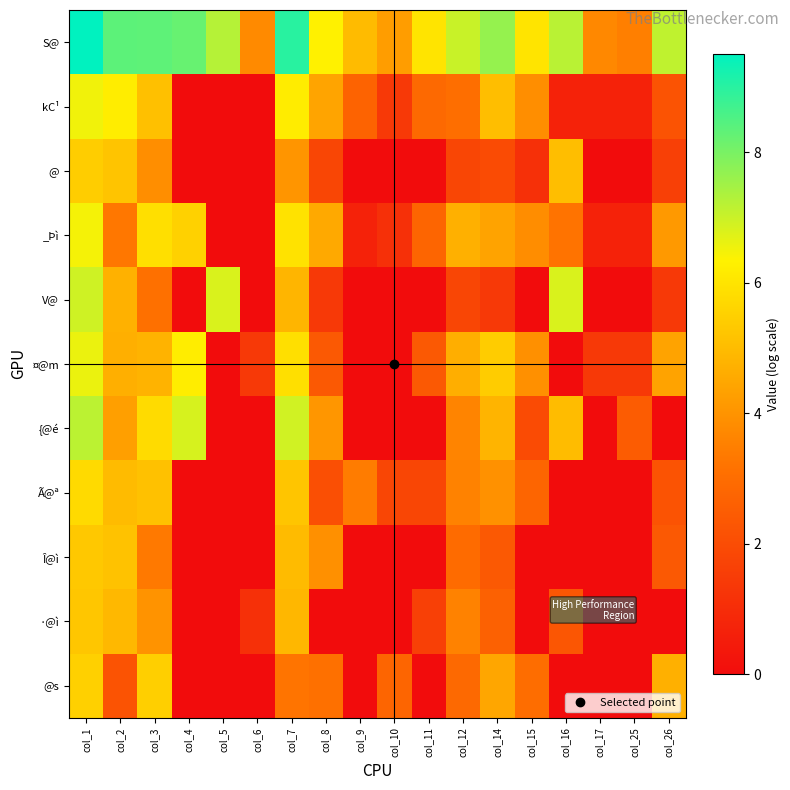

Rank the series by their maximum value, from highest to lowest.

S@, {@é, V@, ¤@m, kC¹, _Þì, Ã@ª, @s, @, Î@ì, ·@ì